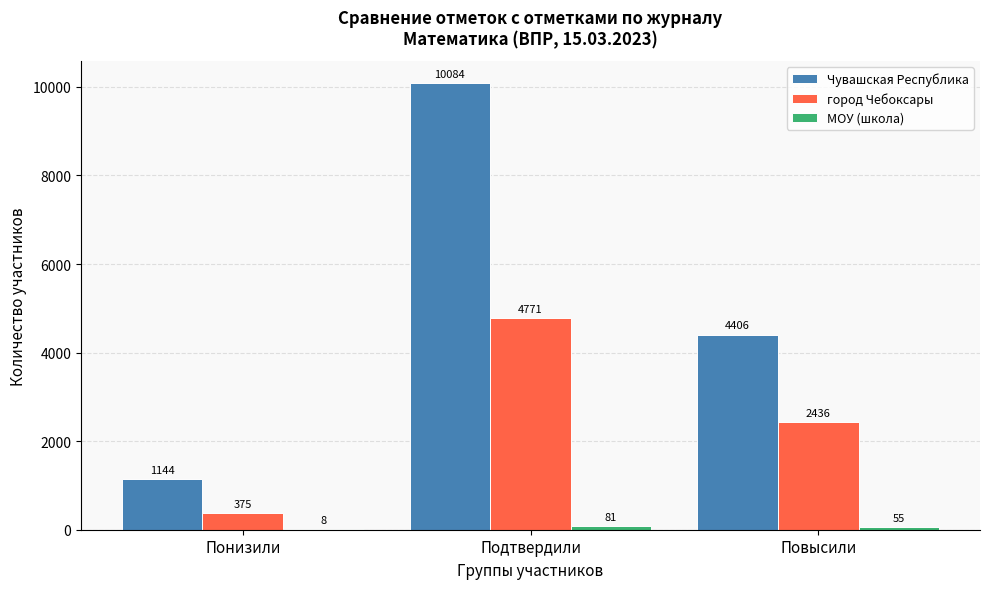

Is it true that Чувашская Республика equals 1144 at Понизили?

True